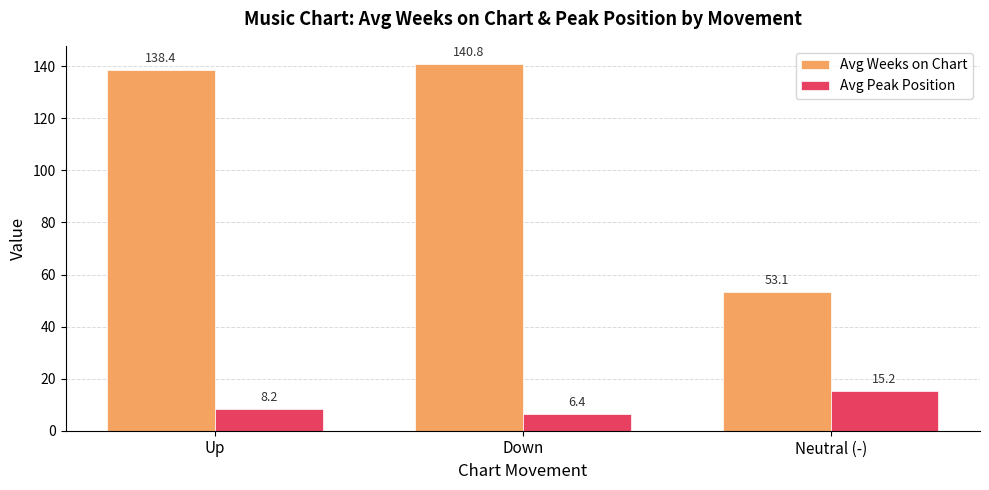

What is the difference between the highest and lowest values at Neutral (-)?

37.9